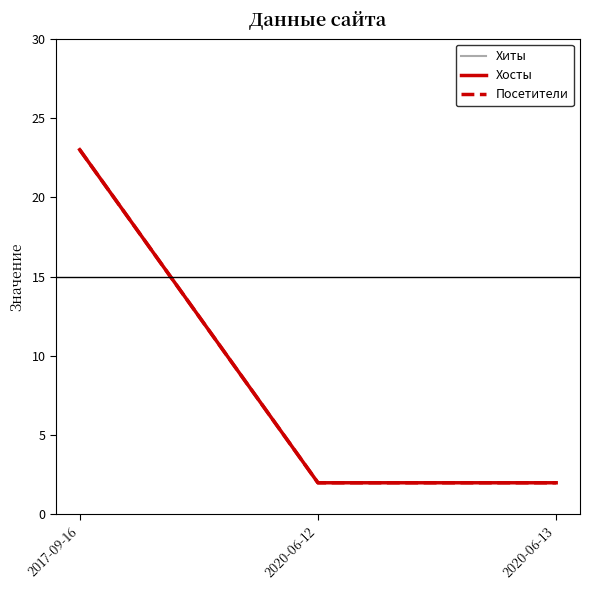

True or false: Хиты has a value of 23 at 2017-09-16.

True